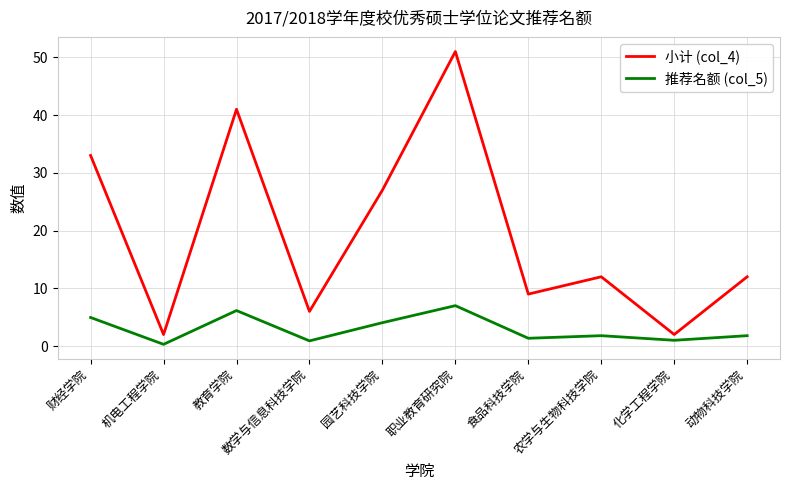

Which label corresponds to the largest value in the chart?

职业教育研究院